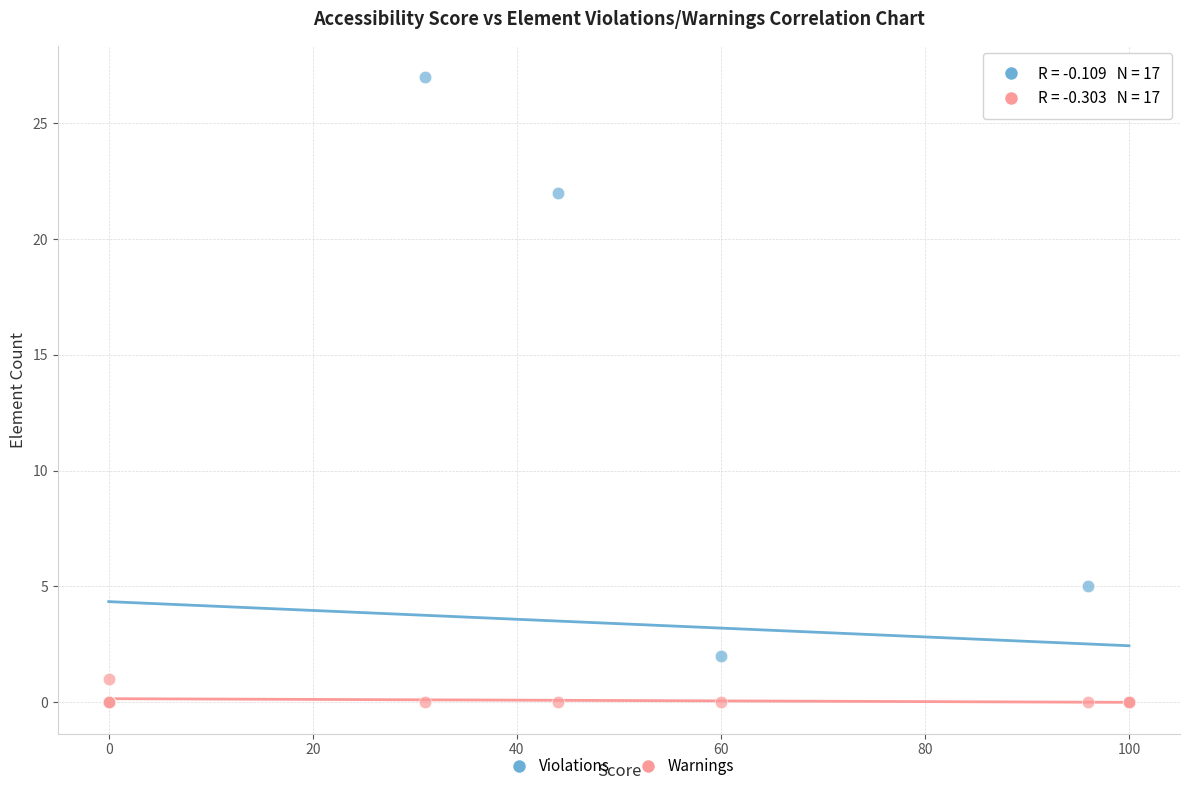

In the Violations series, what Y value is closest to 13?

5